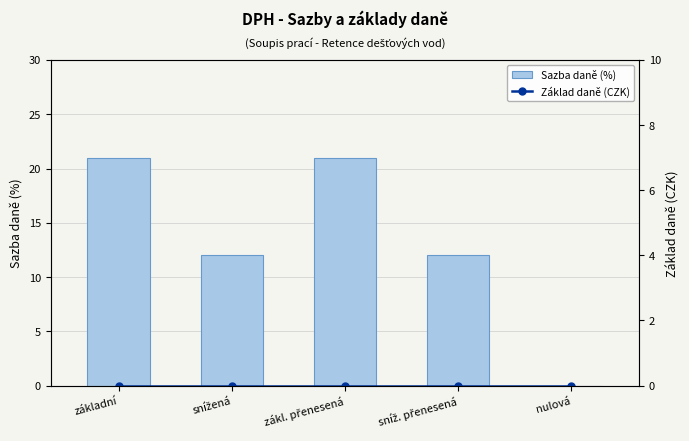

Which category has the highest value in the Sazba daně (%) series?

základní